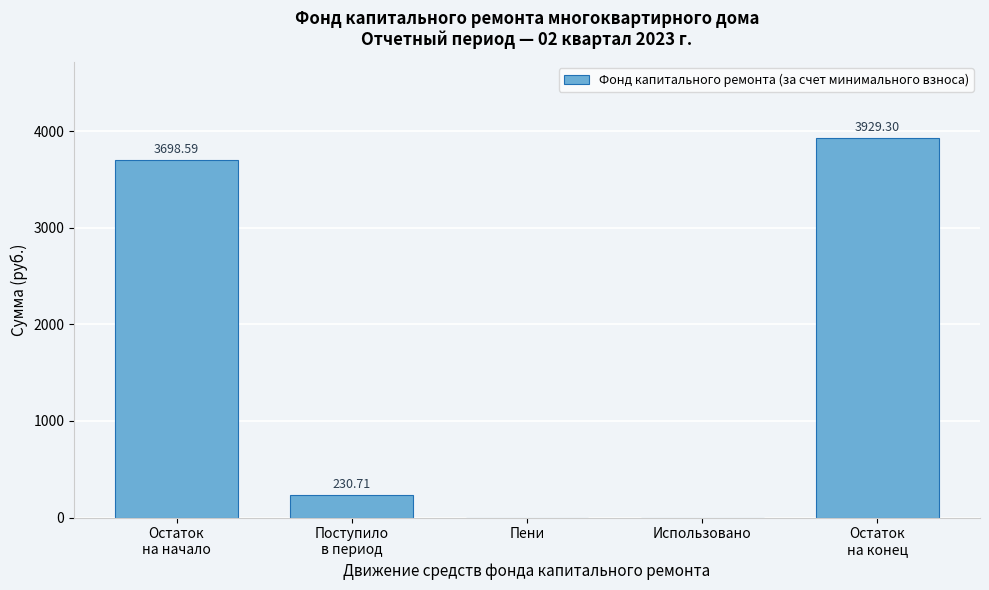

Are the bars horizontal?

No